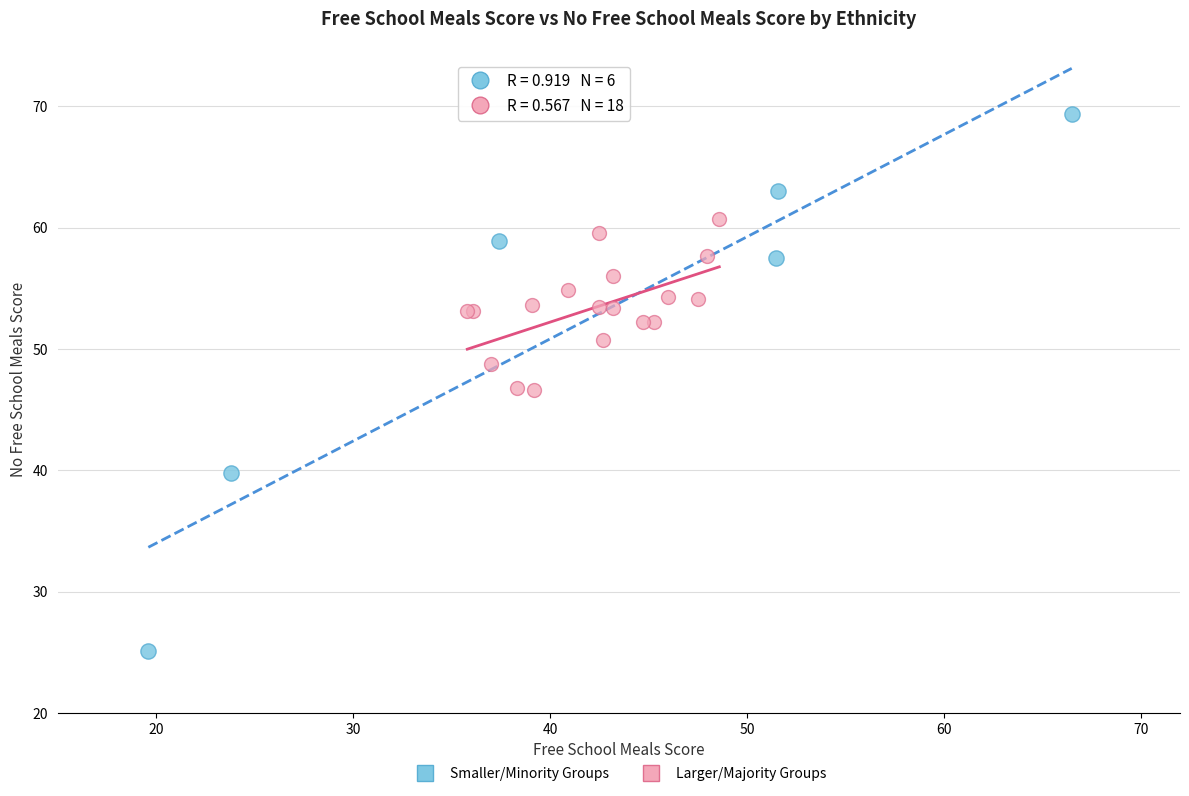

Which series has the widest spread of Y values?

Smaller/Minority Groups